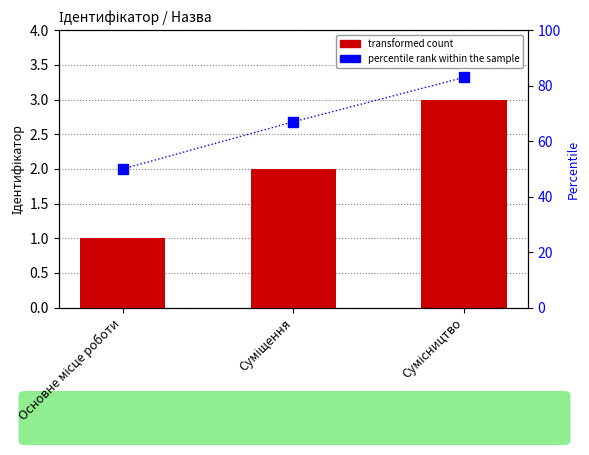

Is it true that percentile rank within the sample equals 86 at Основне місце роботи?

False